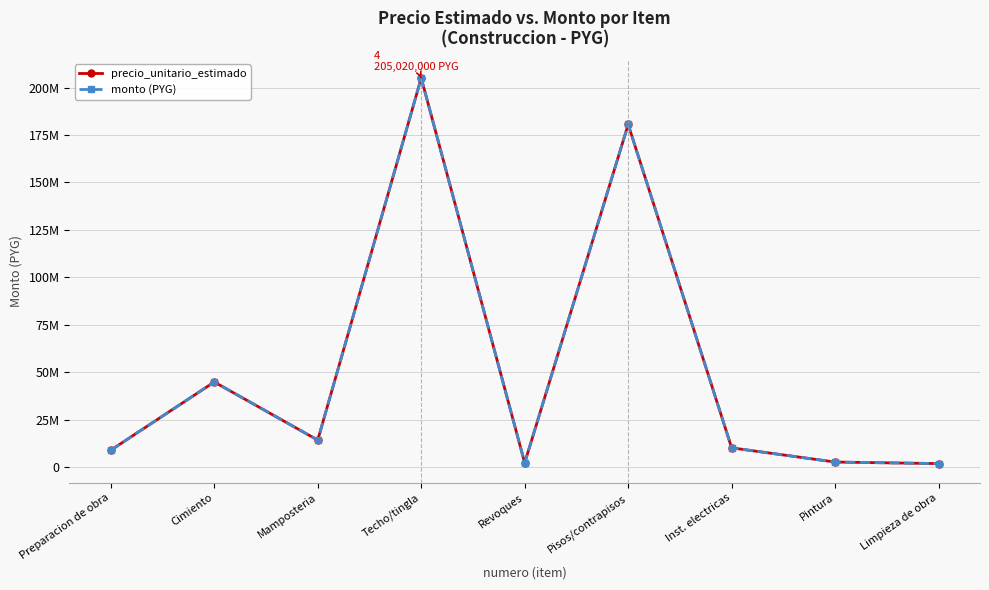

Is this an area chart (filled region under the line)?

No